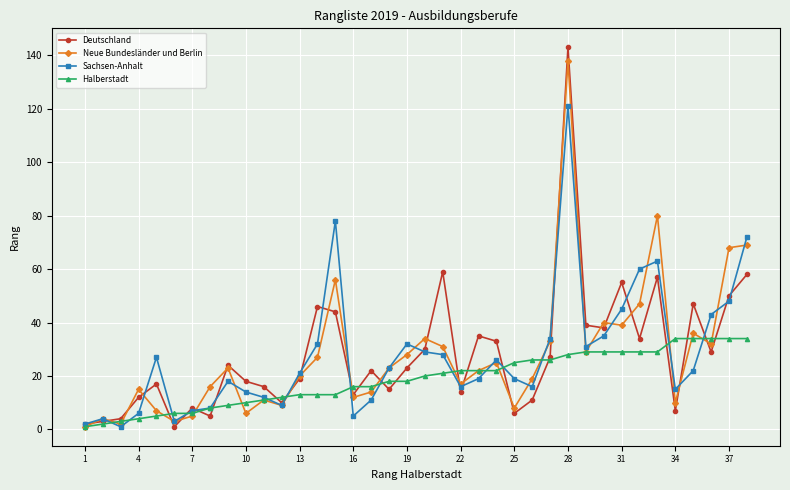

What is the maximum value shown in the chart?

143